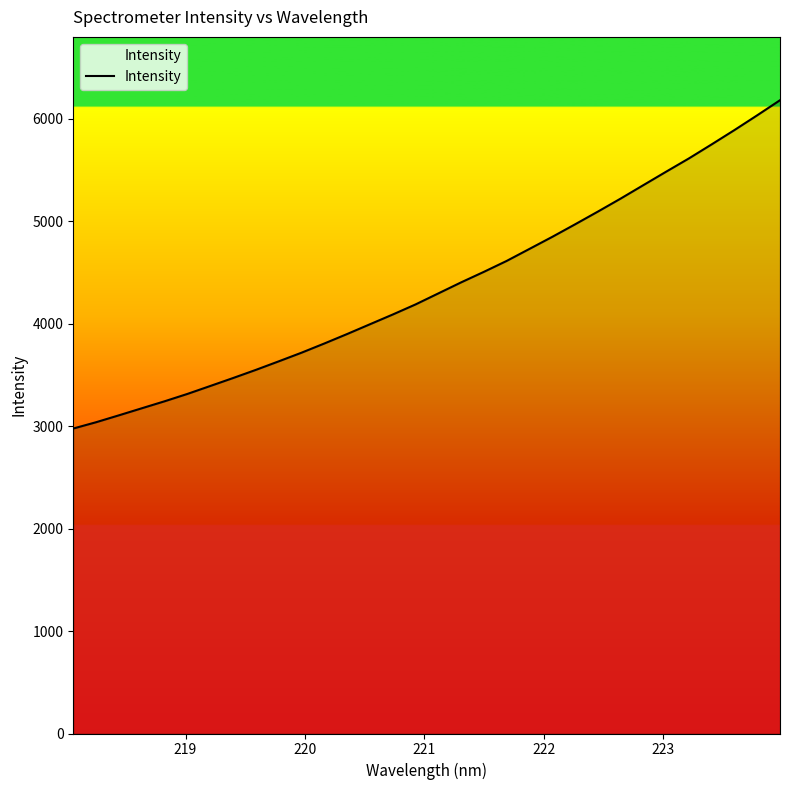

What is the minimum value shown in the chart?

2977.5